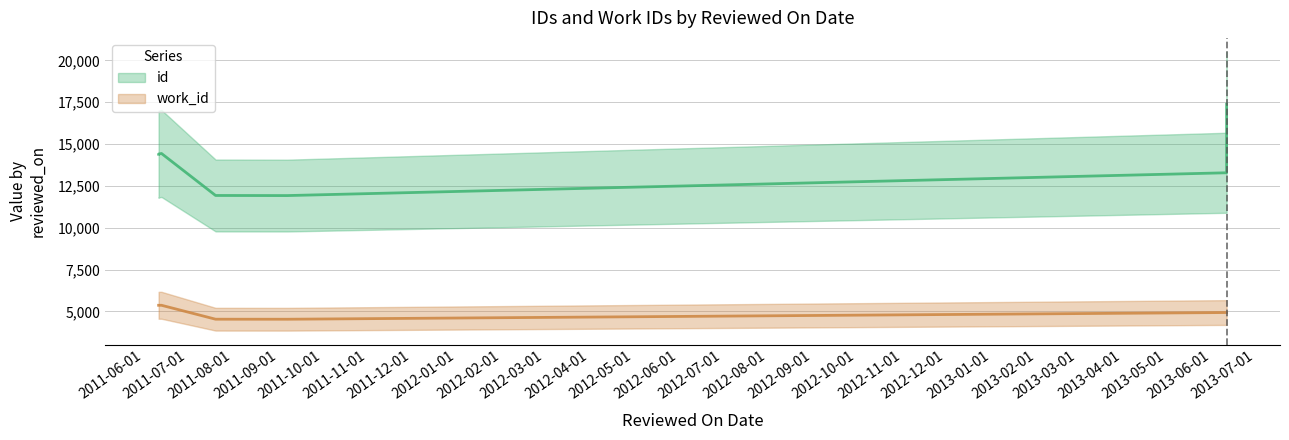

What is the difference between the work_id values at 2011-09-07 and 2011-06-11?

834